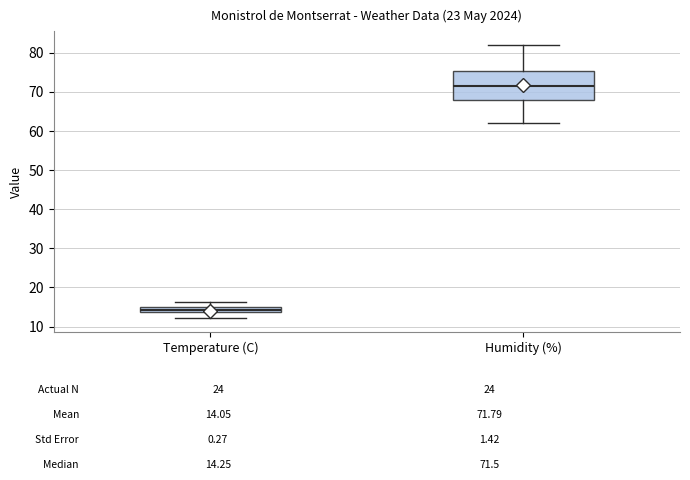

Reading left to right, transcribe this box plot: for each box, give where its median line is, the range the box spans, and where its two whiskers end, as read against the y-axis. The values are not printed on the chart, so give them approximately, as read against the axis.

Temperature (C): median 14 (inside the box), box 14 to 15, whiskers 12 to 16
Humidity (%): median 72, box 68 to 75, whiskers 62 to 82